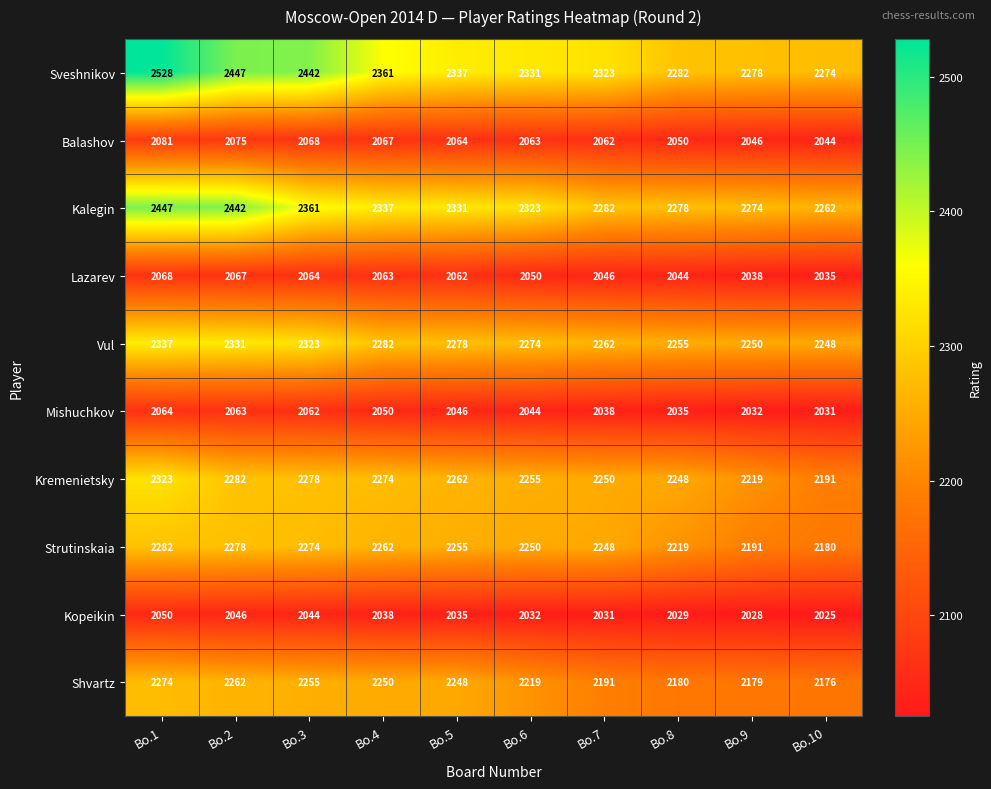

Rank the series by their maximum value, from lowest to highest.

Kopeikin, Mishuchkov, Lazarev, Balashov, Shvartz, Strutinskaia, Kremenietsky, Vul, Kalegin, Sveshnikov